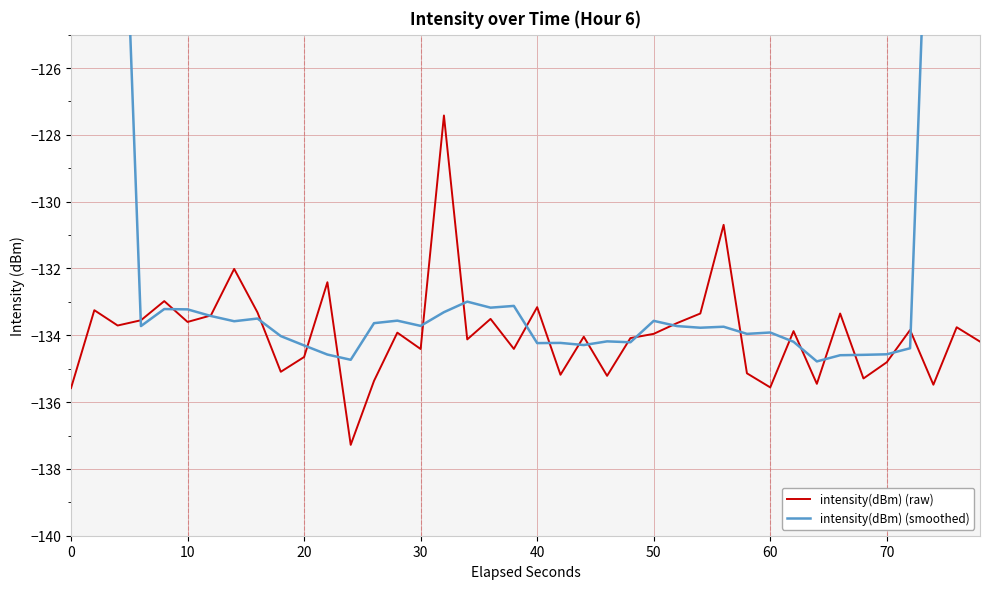

Is this an area chart (filled region under the line)?

No